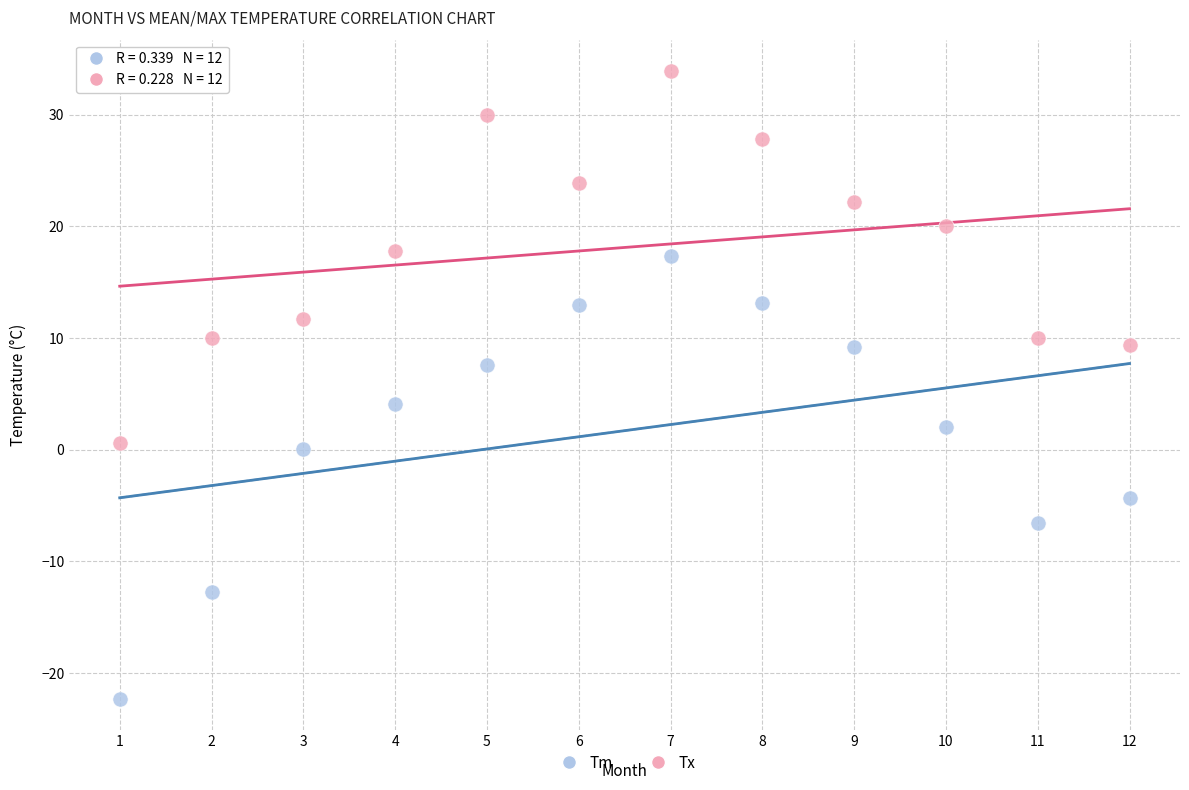

Across all series, what Y value is closest to 5?

4.1